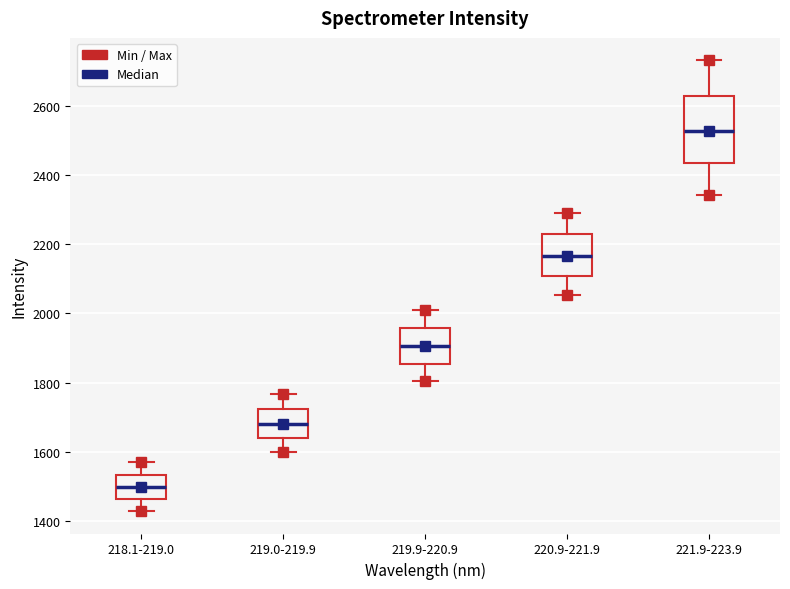

Which box's median line is the highest?

221.9-223.9